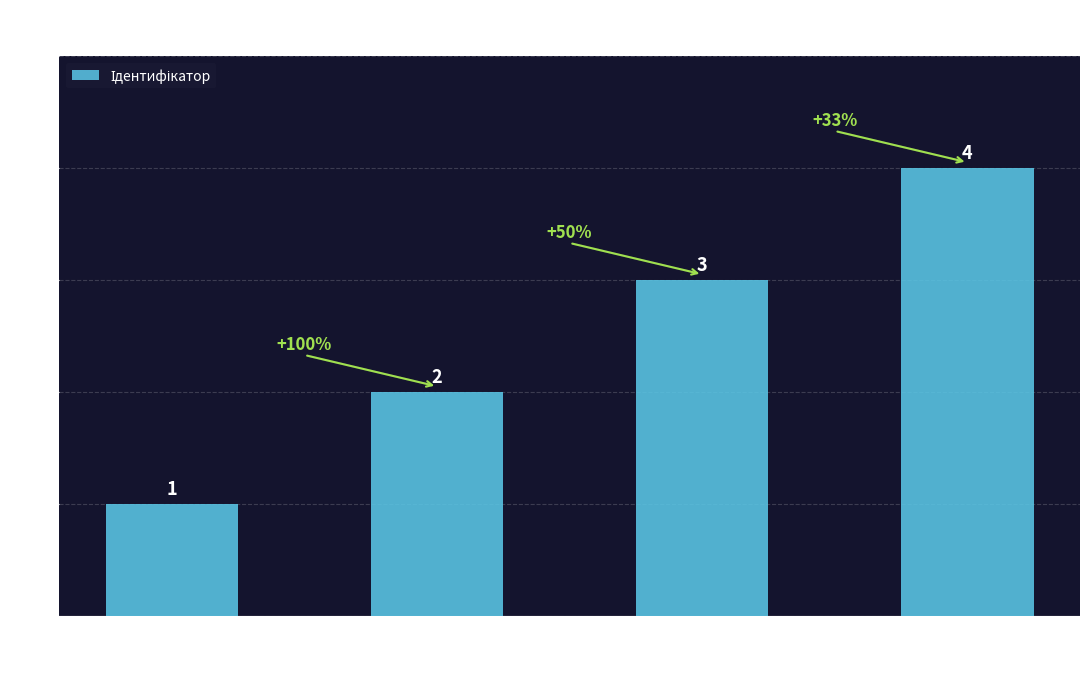

What is the sum of all values?

10